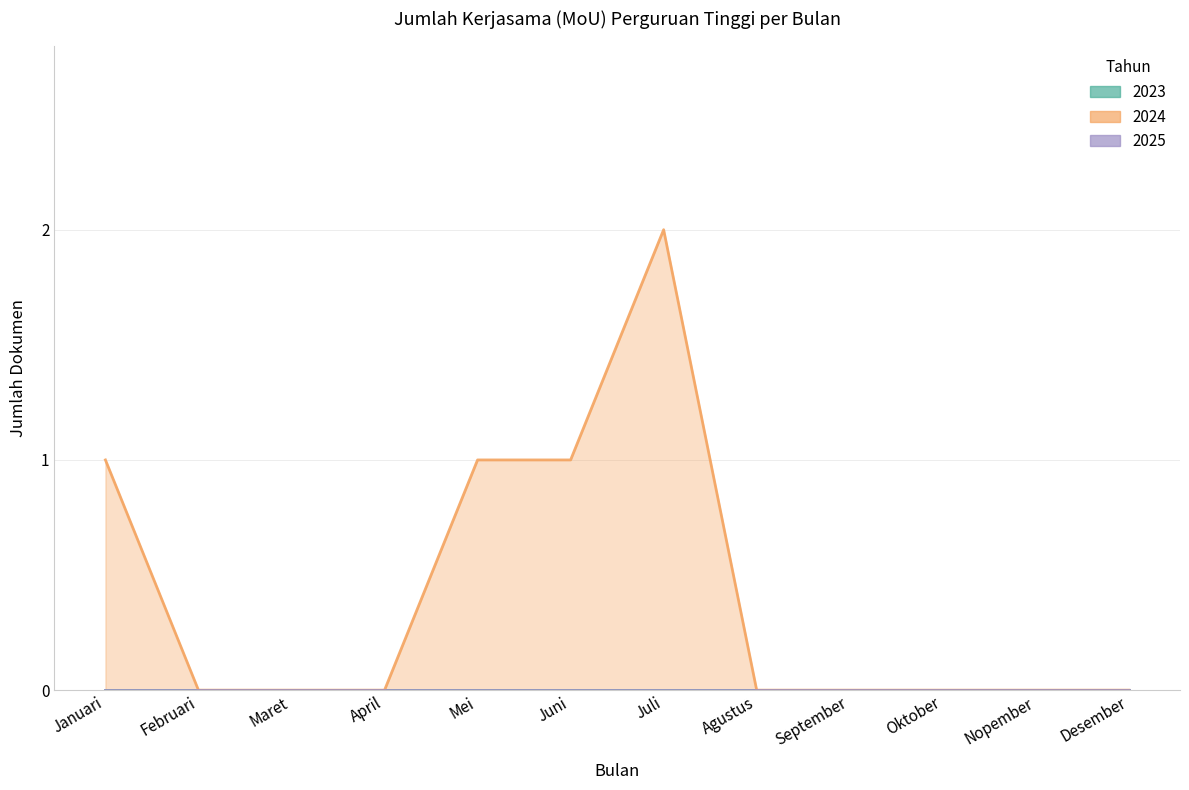

Does the chart display data point markers on the line(s)?

No